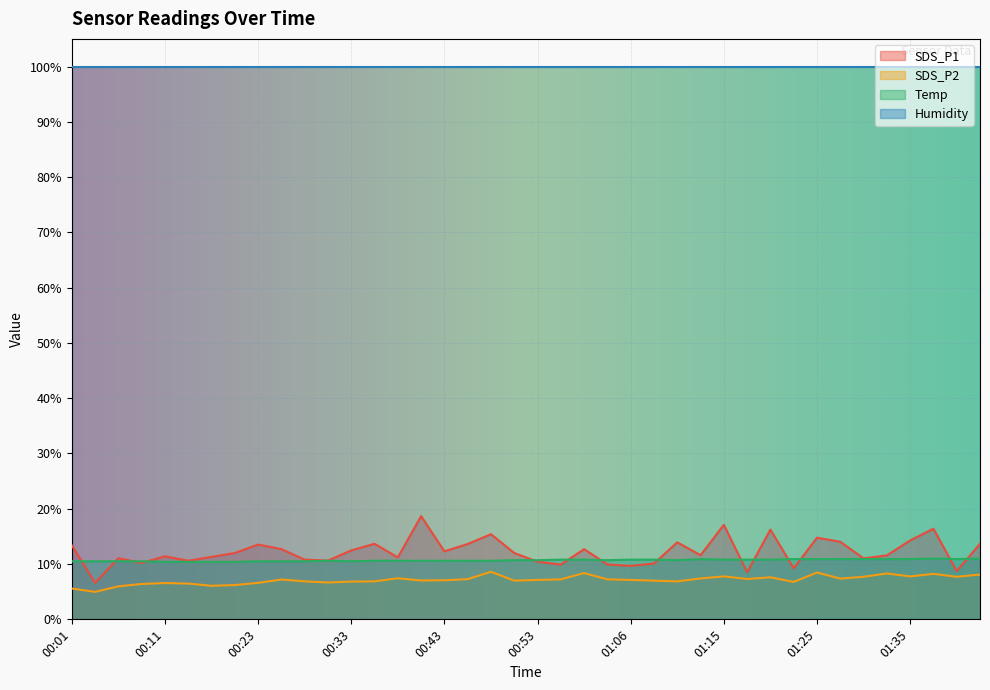

What position from the left is 00:21?

8